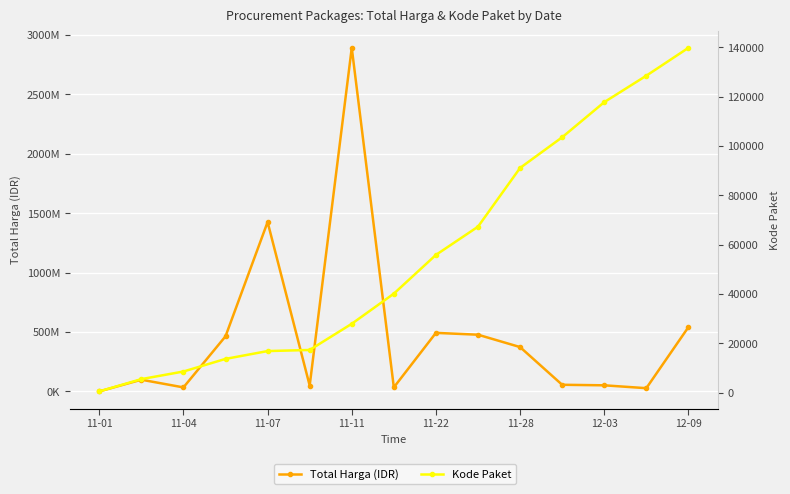

Reading left to right, extract all data points from this chart.

Total Harga (IDR): 333600	98772570	34000000	464002100	1425867900	49730040	2892122000	34292000	493000000	477600000	373404000	56152800	51601000	27412000	541071000
Kode Paket: 464	5449	8530	13652	16823	17272	27891	40112	55826	67279	91101	103541	117783	128516	139817